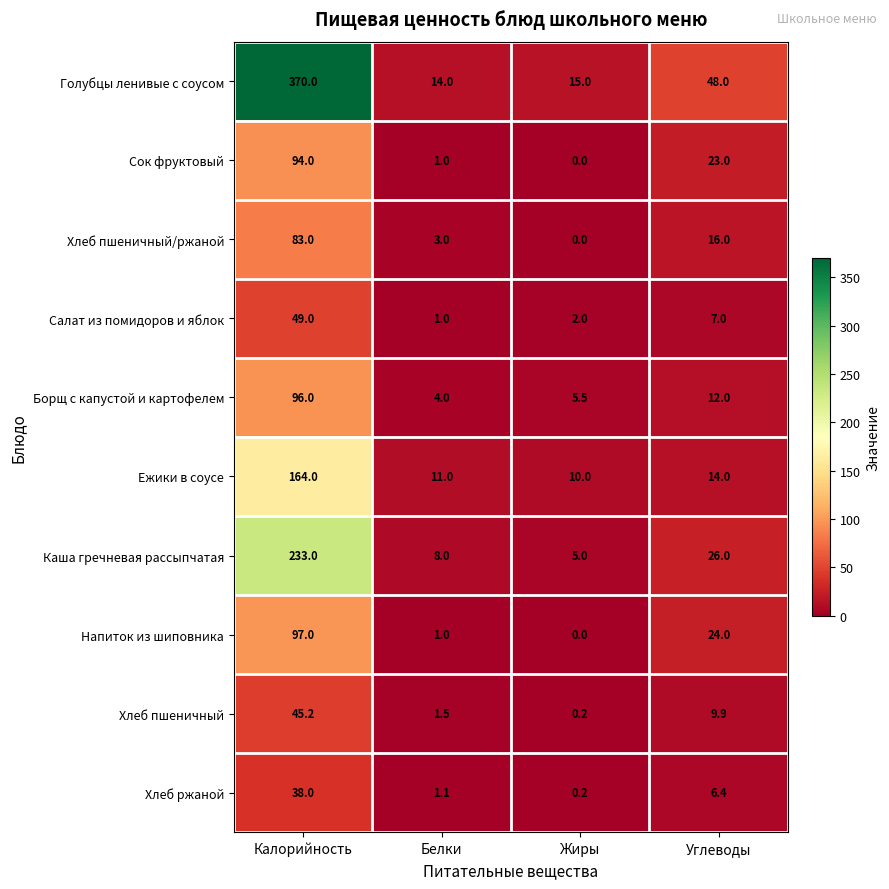

What is the difference between the Каша гречневая рассыпчатая values at Углеводы and Жиры?

21.0